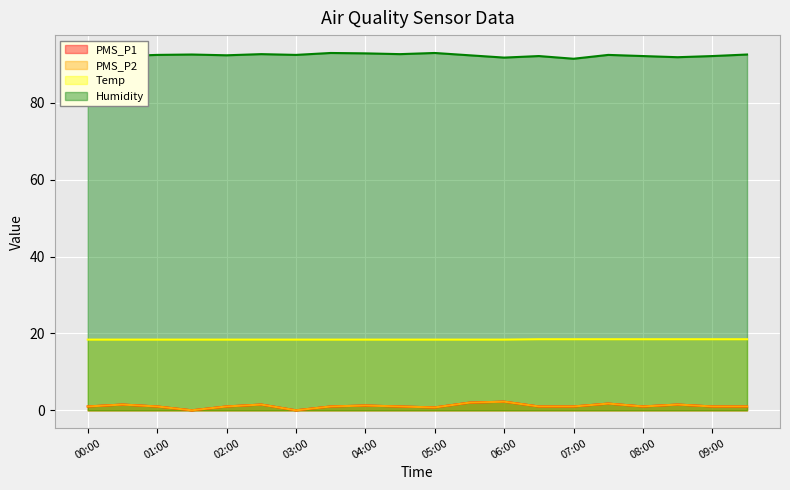

How many lines are shown in the chart?

4